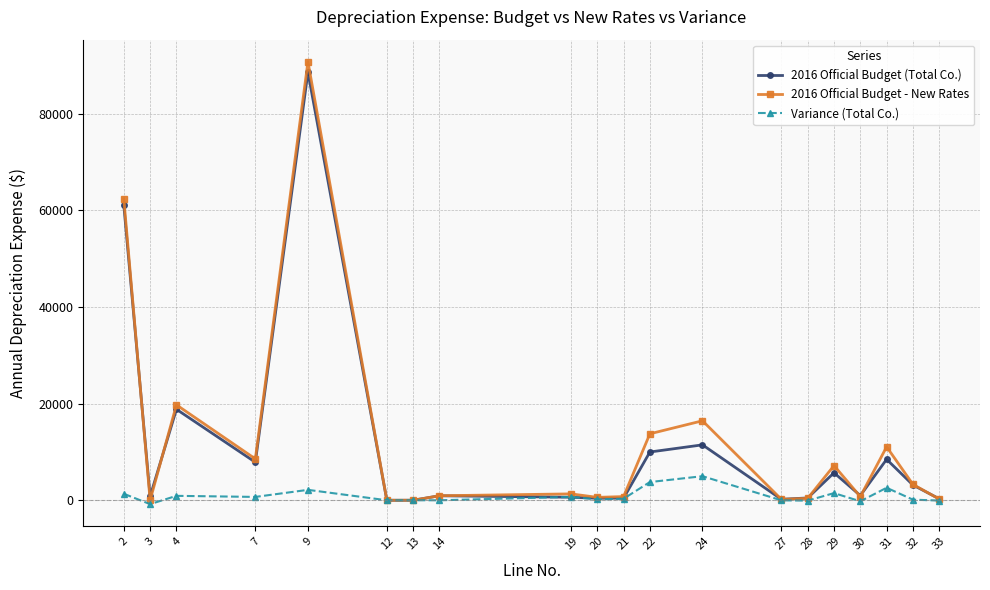

At which label does Variance (Total Co.) reach its peak?

24